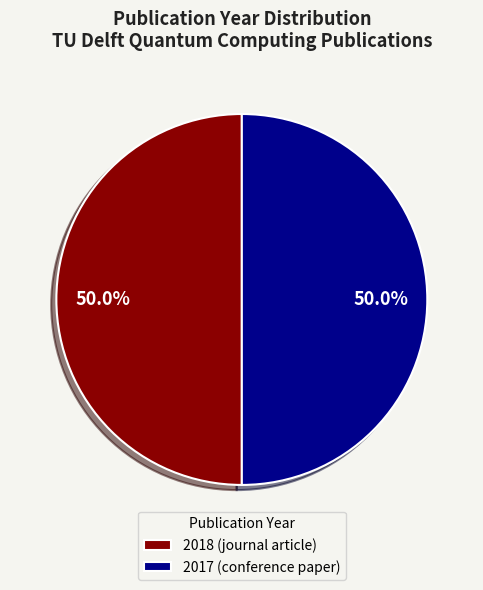

What is the ratio of the value at 2017 (conference paper) to the value at 2018 (journal article)?

1.0